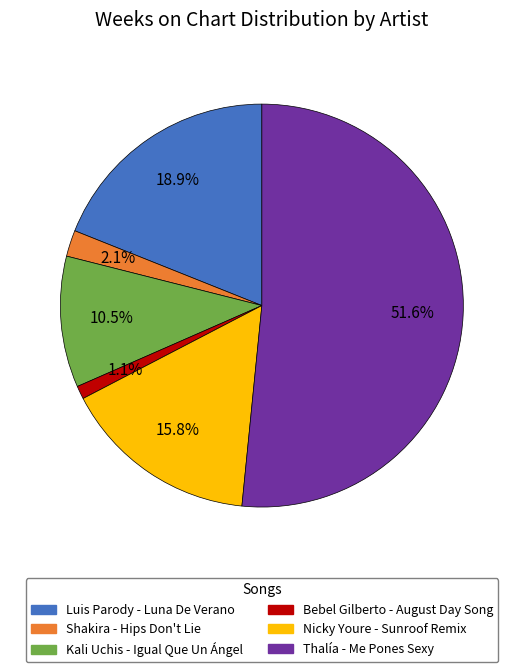

Do Nicky Youre - Sunroof Remix and Kali Uchis - Igual Que Un Ángel together represent more than half of the pie?

No